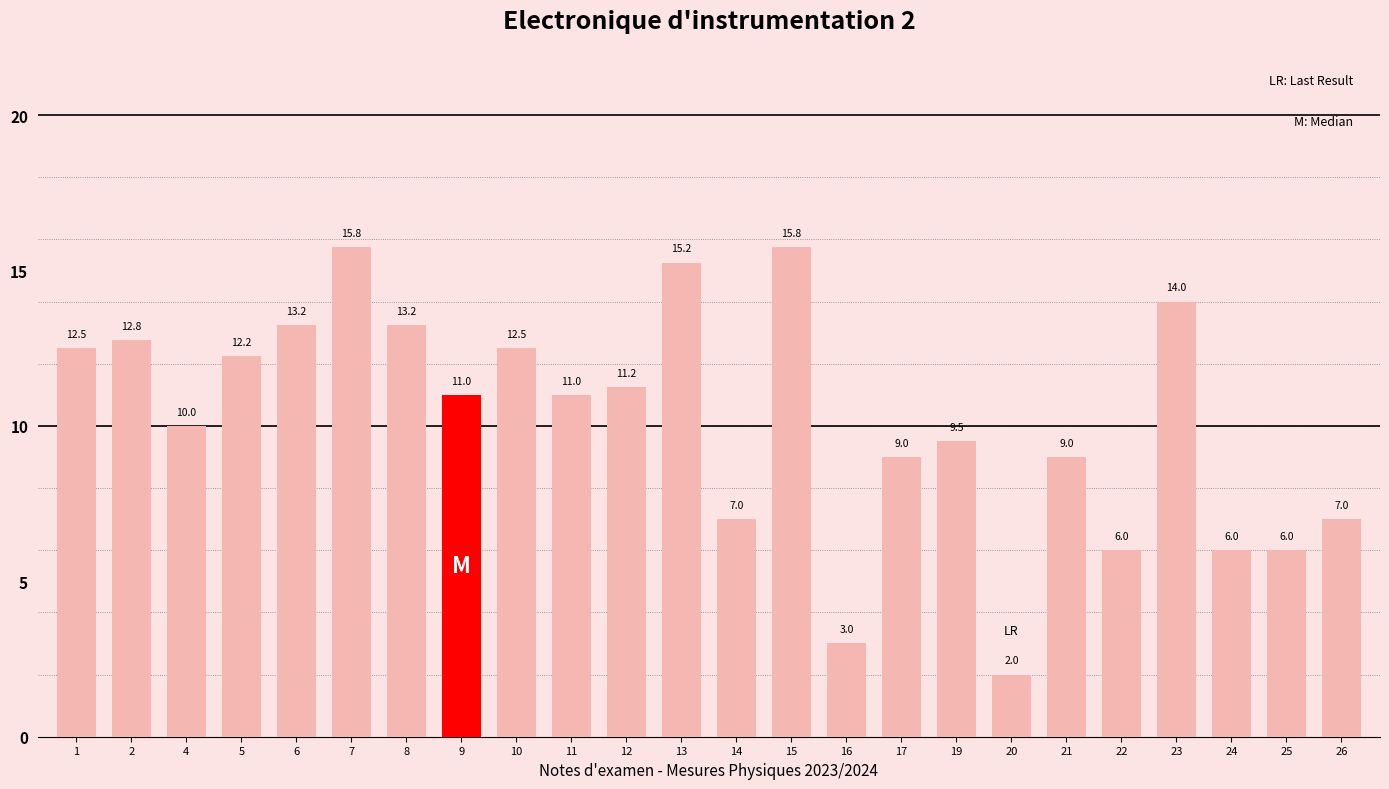

The chart shows a value of 9.0 at 21. True or false?

True